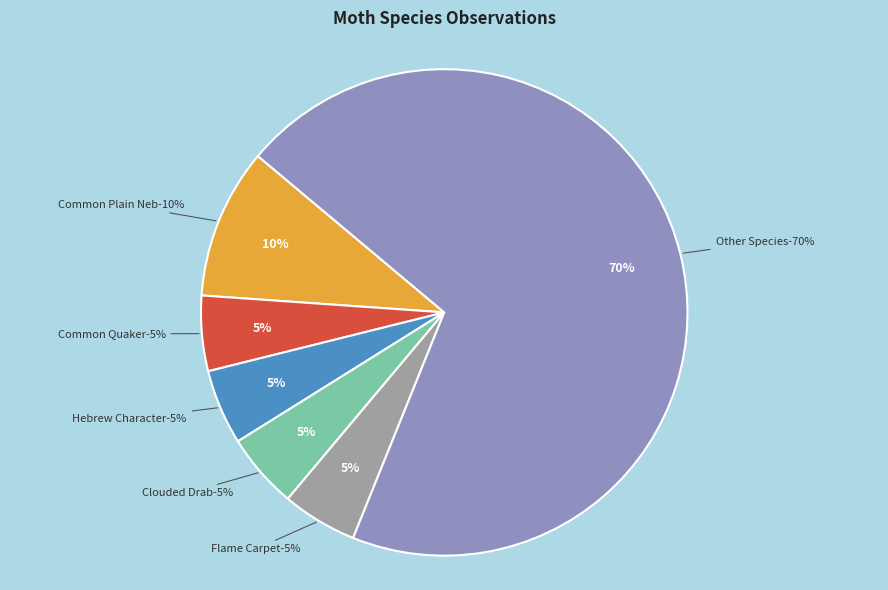

Does Tawny Marbled Minor account for over 50% of the chart?

No